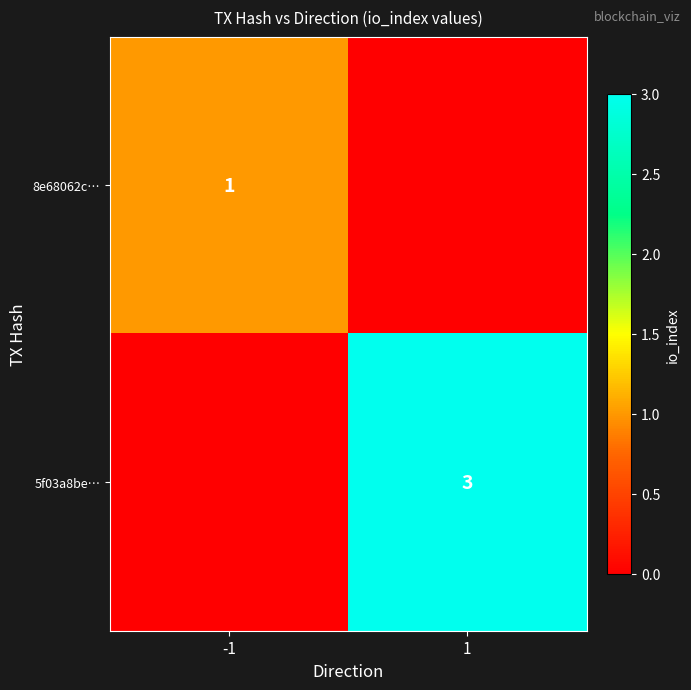

True or false: 8e68062c… has a value of 1 at -1.

True